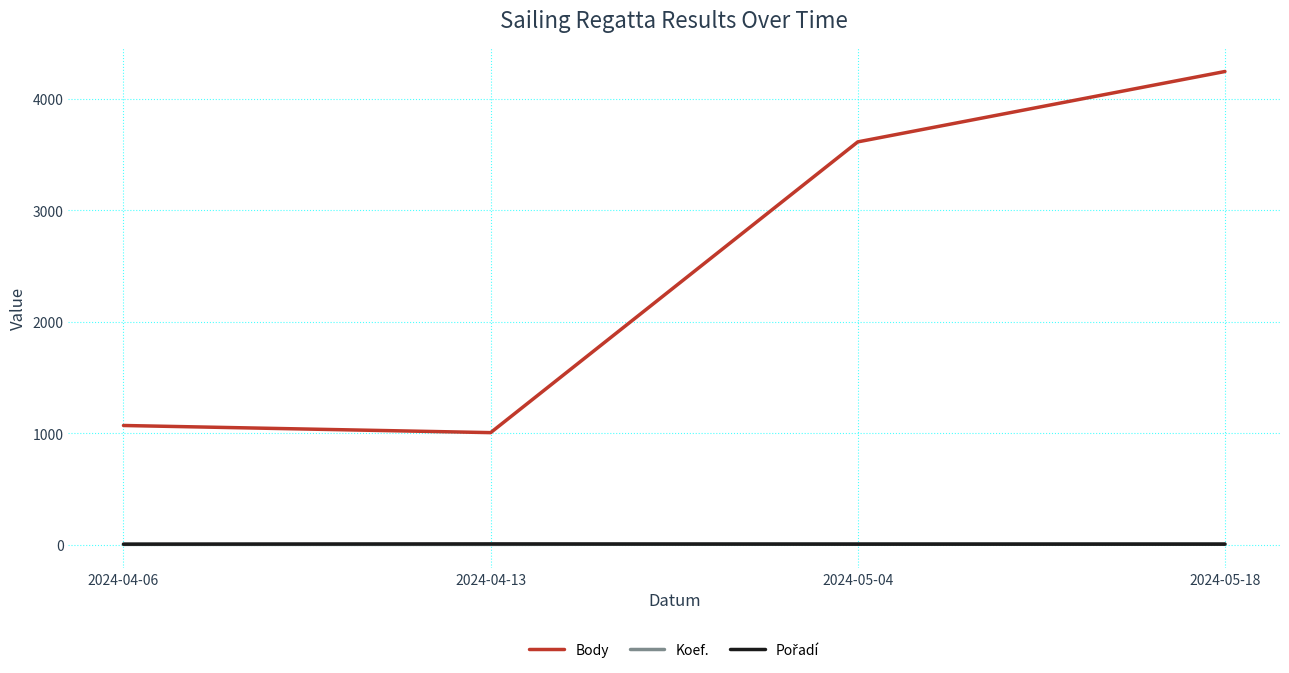

What is the maximum value for Body?

4243